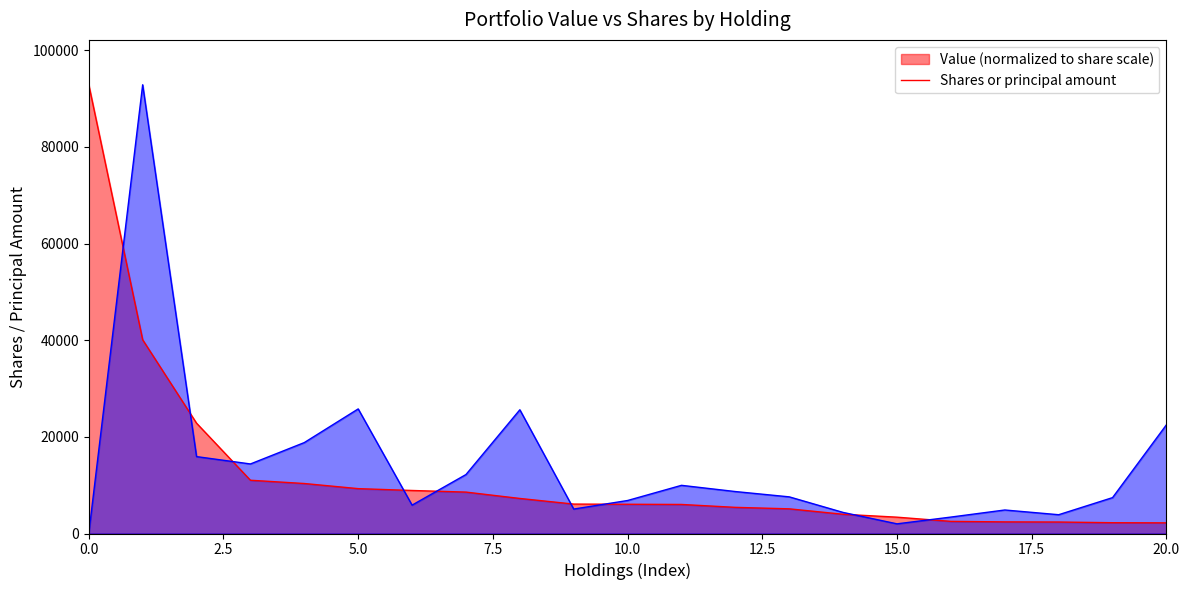

Between AXP and APD, which is larger?

APD